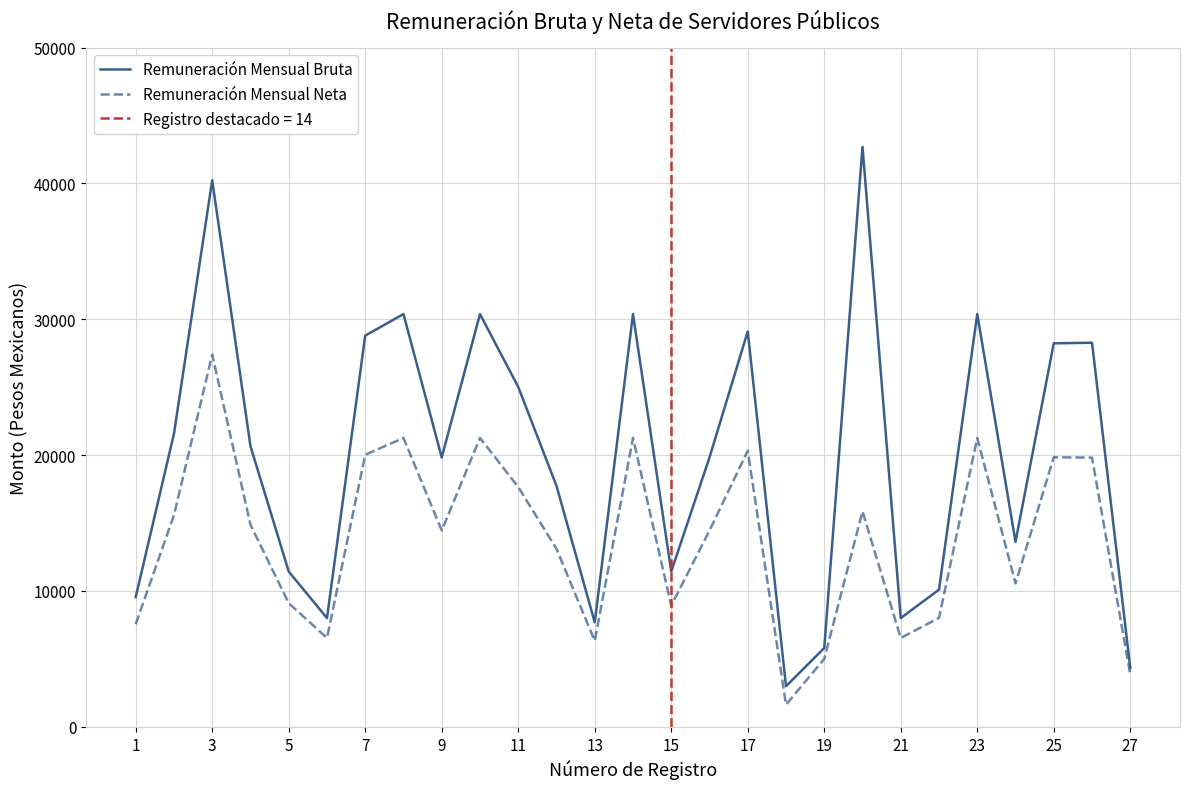

How many lines are shown in the chart?

2